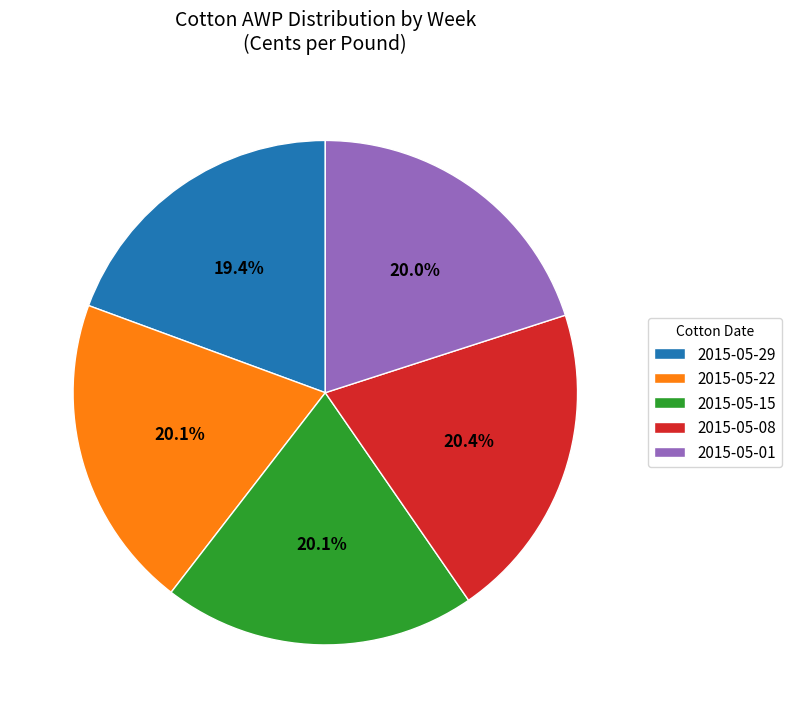

To the nearest percent, what is the difference between the largest and smallest slice percentages?

1%